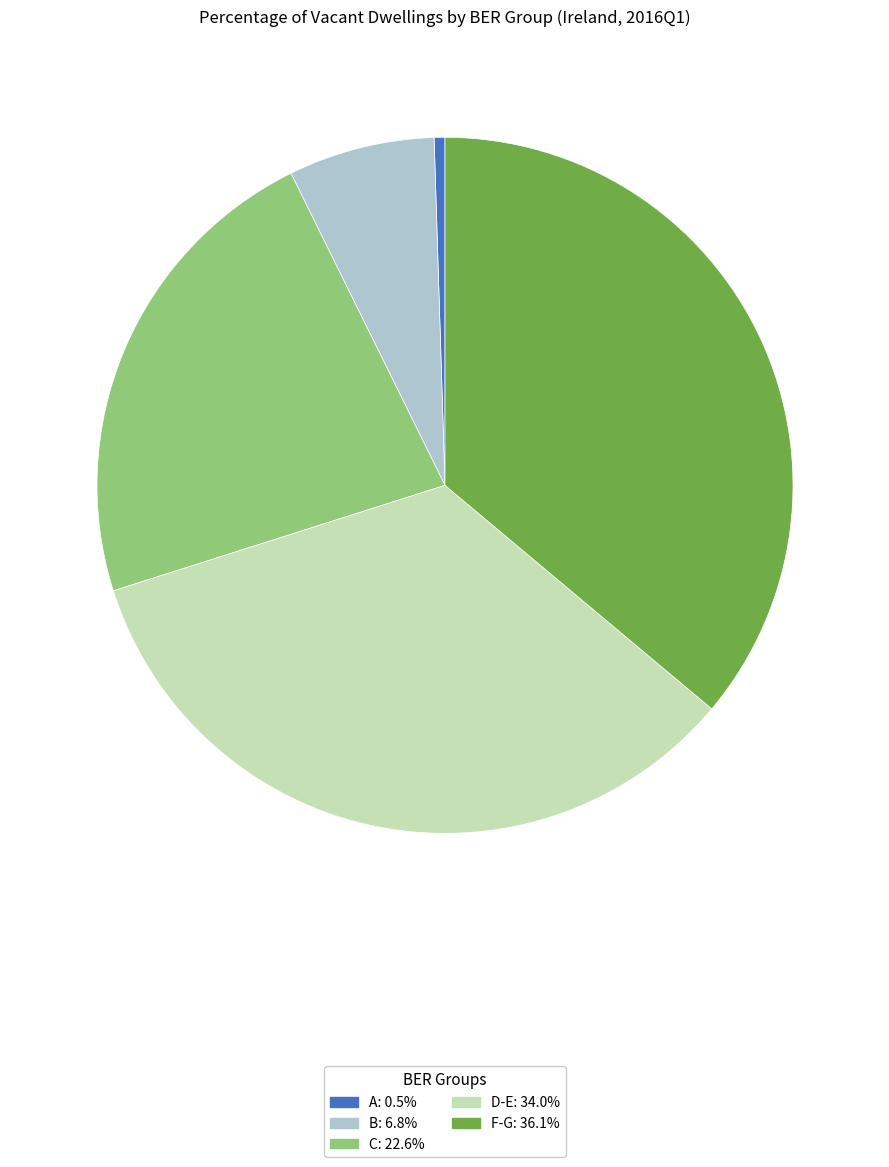

Count the number of slices in the pie.

5